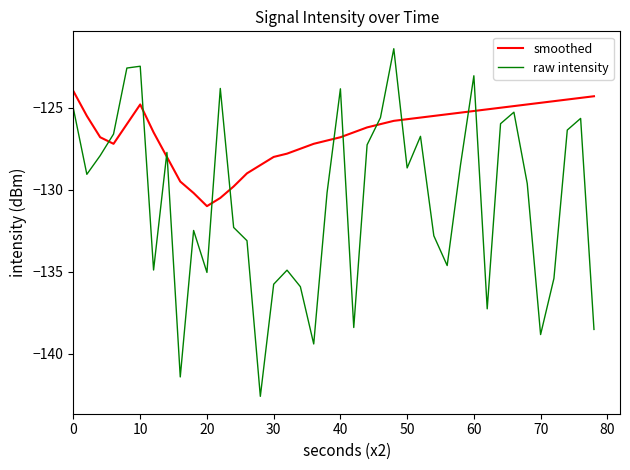

What is the difference between the maximum and minimum values in the raw intensity series?

21.2